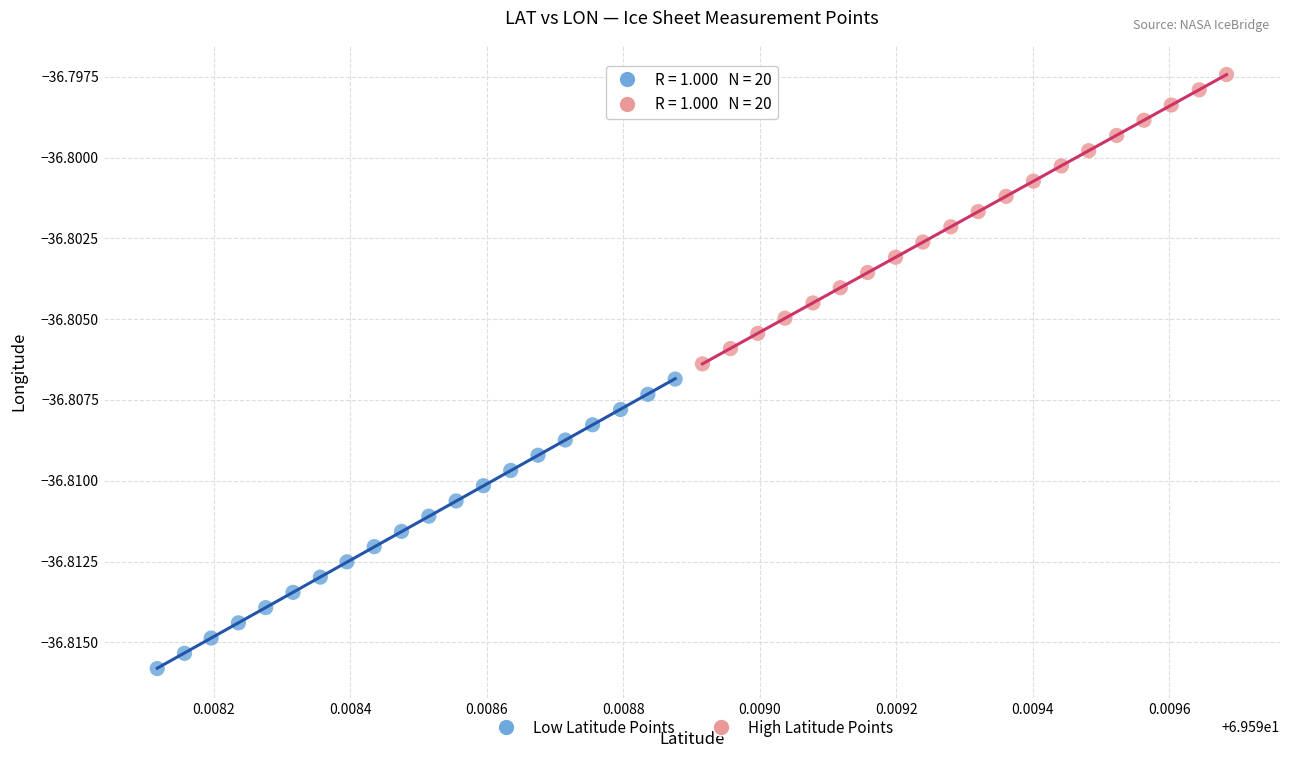

Which series reaches the minimum Y coordinate?

Low Latitude Points